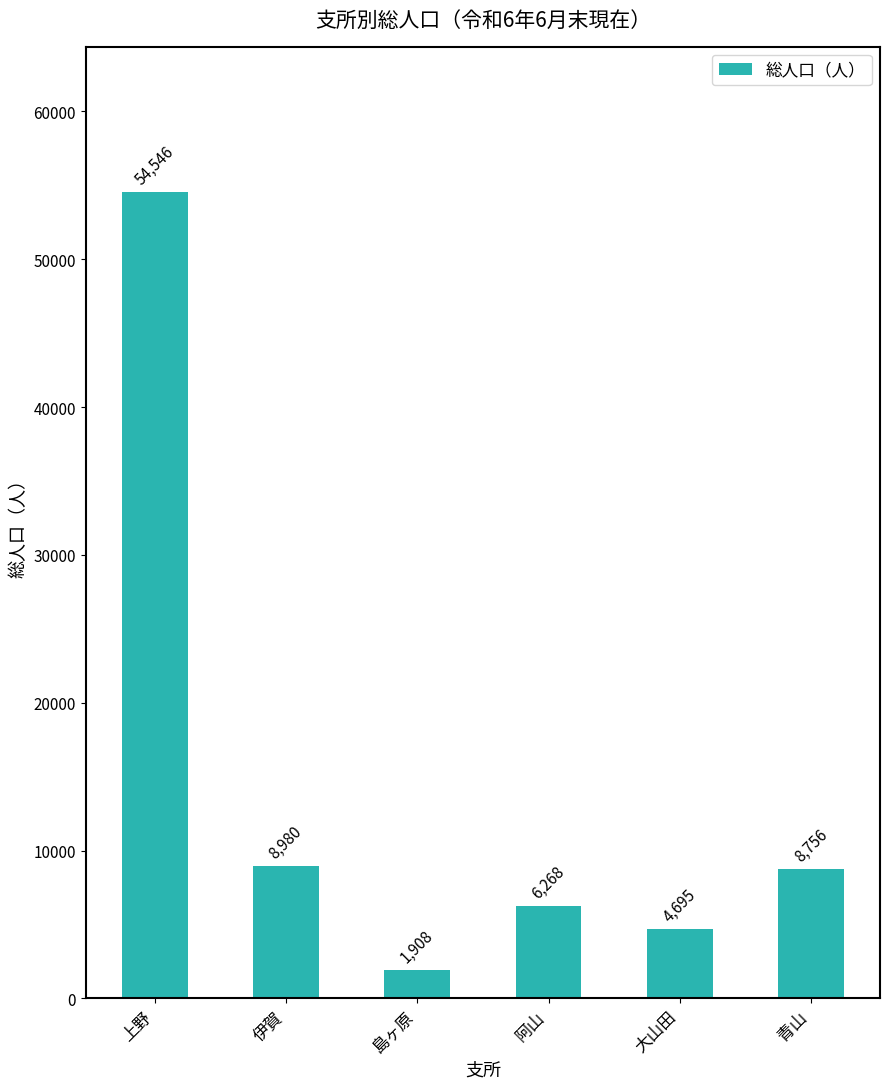

What is the minimum value shown in the chart?

1908